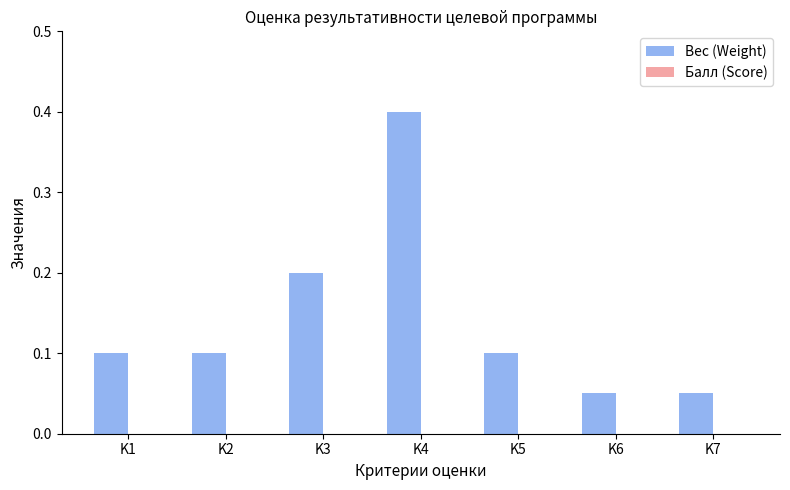

Are the bars horizontal?

No